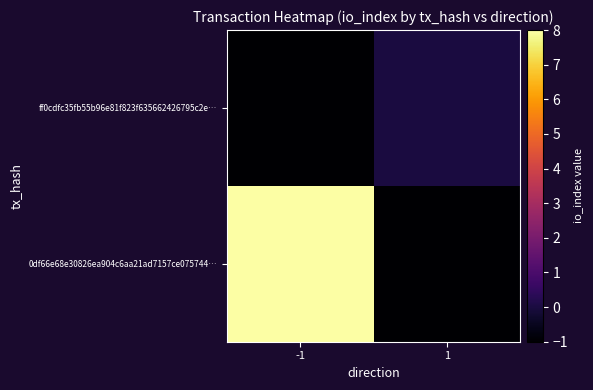

Reading left to right, extract all data points from this chart.

0df66e68e30826ea904c6aa21ad7157ce075744…: -1=8	1=-1
ff0cdfc35fb55b96e81f823f635662426795c2e…: -1=-1	1=0